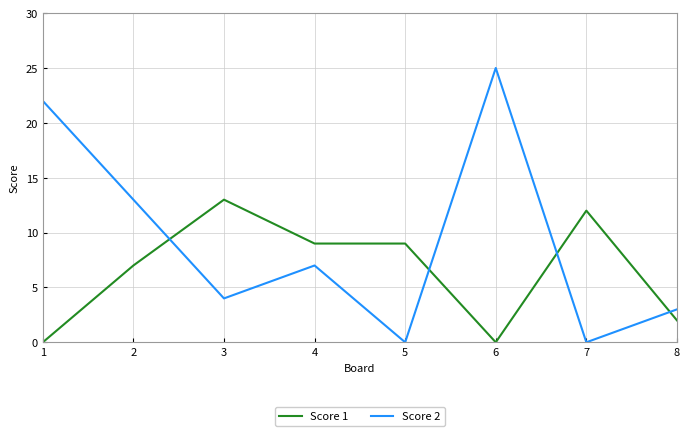

How many times do Score 2 and Score 1 cross each other?

4